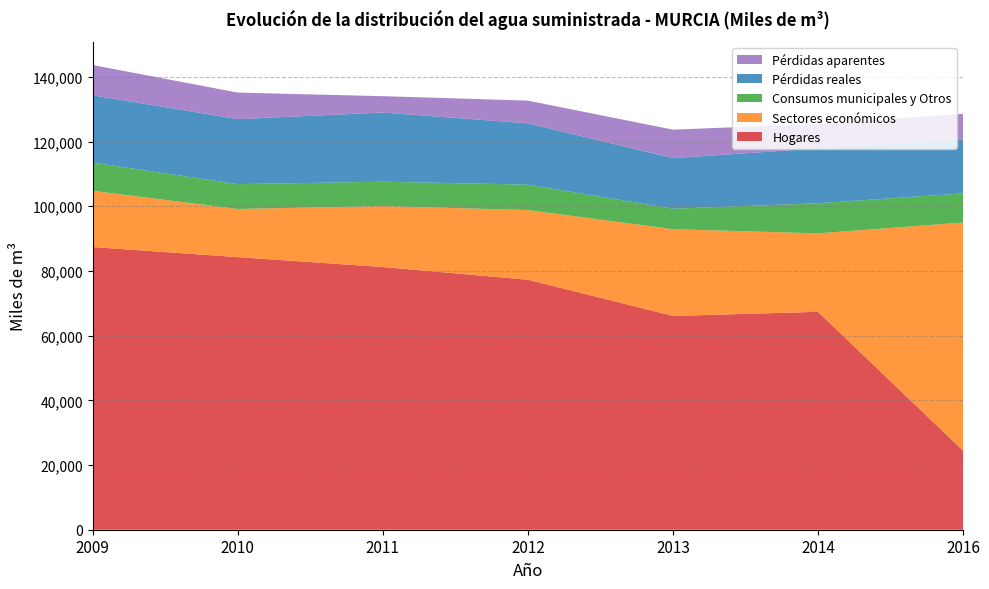

Reading right to left, list all the values displayed in this chart.

Hogares: 24450	67354	66088	77271	81208	84266	87384
Sectores económicos: 70513	24253	26810	21542	18851	14881	17377
Consumos municipales y Otros: 9010	9309	6343	7860	7522	7682	8736
Pérdidas reales: 16718	16953	15632	18959	21387	20094	20805
Pérdidas aparentes: 7868	7545	8793	7012	5047	8208	9348